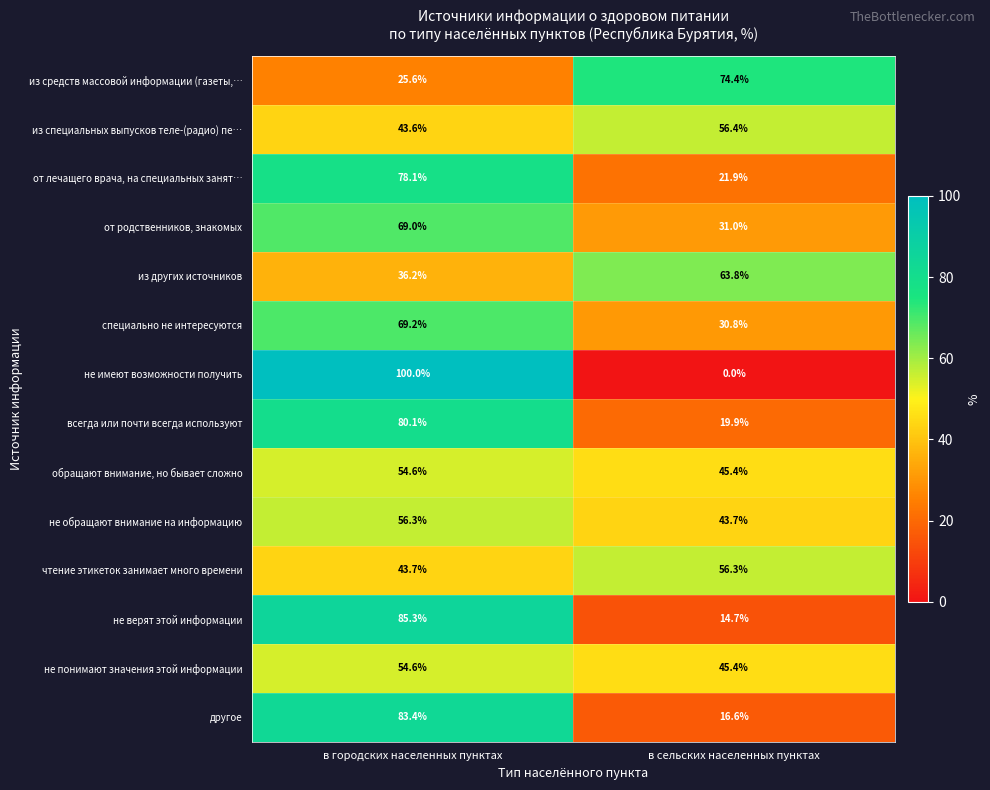

True or false: от родственников, знакомых has a value of 31.0 at в сельских населенных пунктах.

True